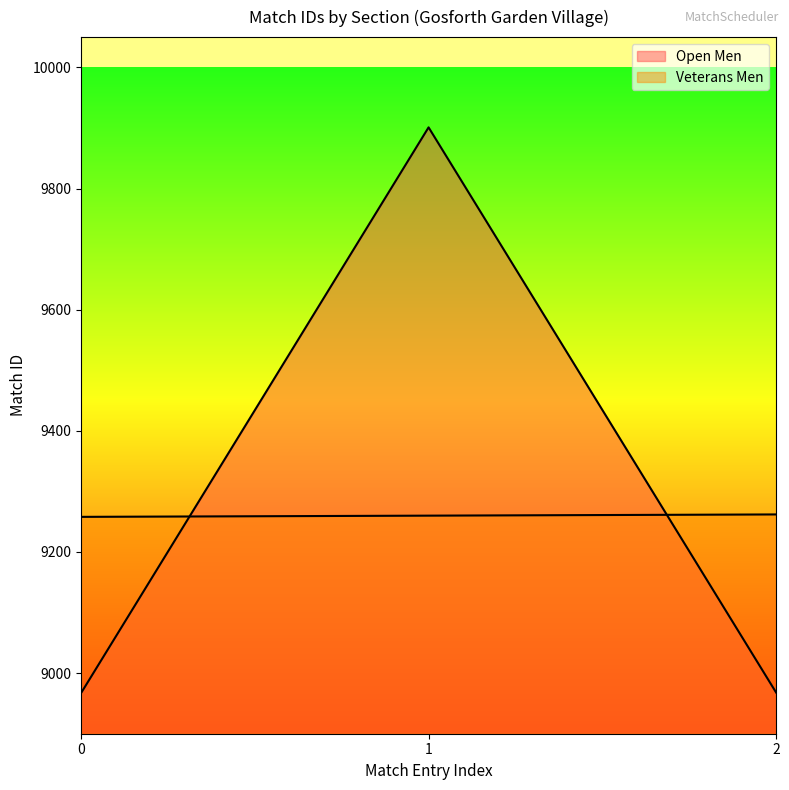

What is the highest value of the Open Men series?

9901